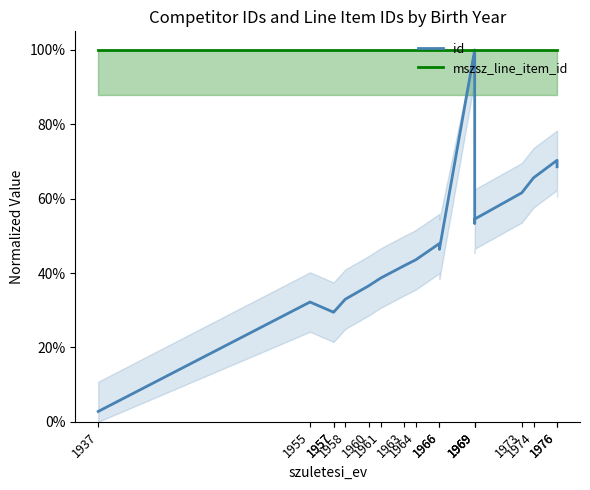

True or false: id and mszsz_line_item_id cross at least once.

False